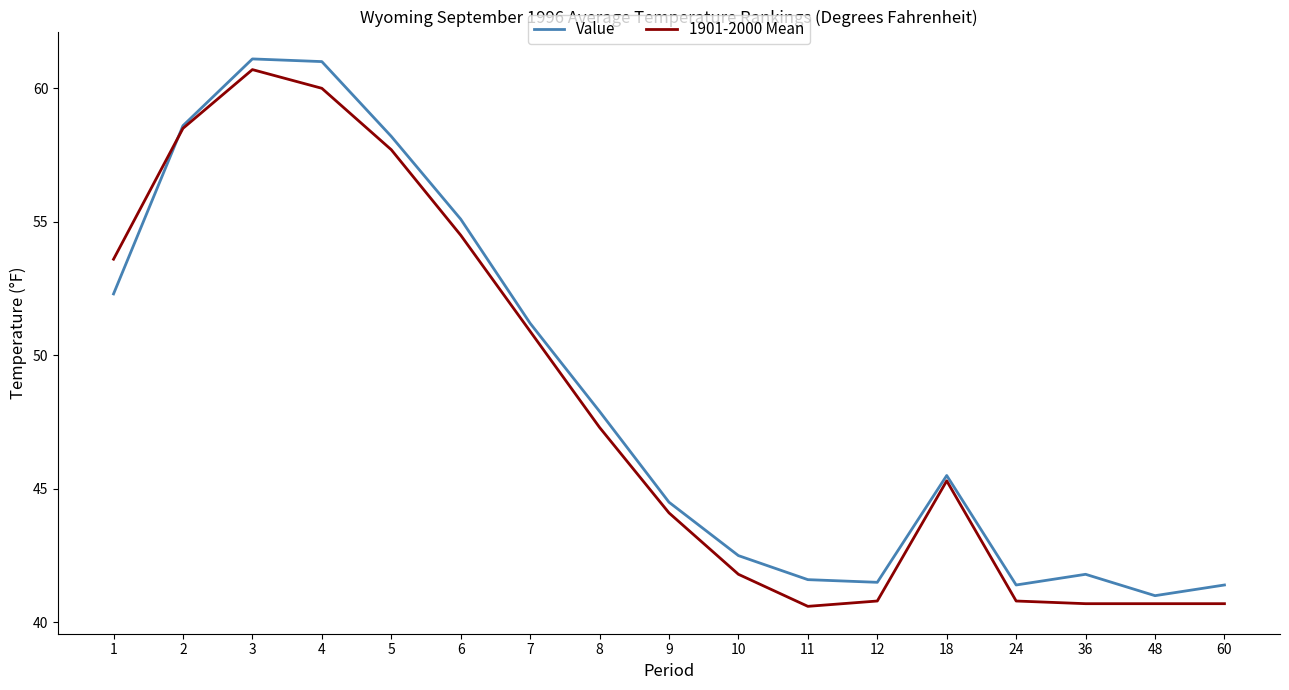

How many intersections are there between 1901-2000 Mean and Value?

1